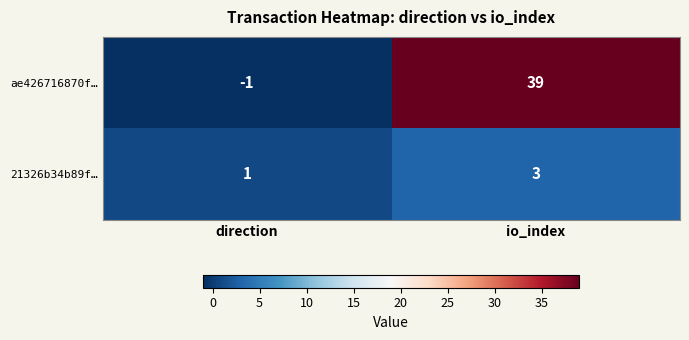

What is the approximate value of ae426716870f… at io_index, to the nearest 10?

40